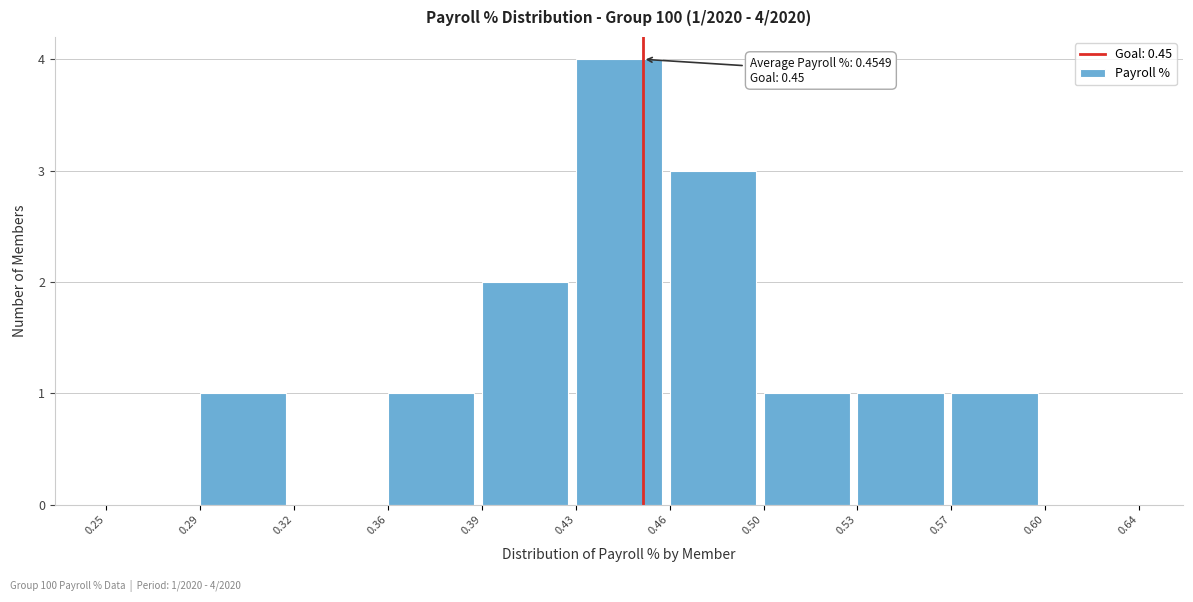

Reading left to right, transcribe all the data shown in this chart.

0.25=0	0.29=1	0.32=0	0.36=1	0.39=2	0.43=4	0.46=3	0.50=1	0.53=1	0.57=1	0.60=0